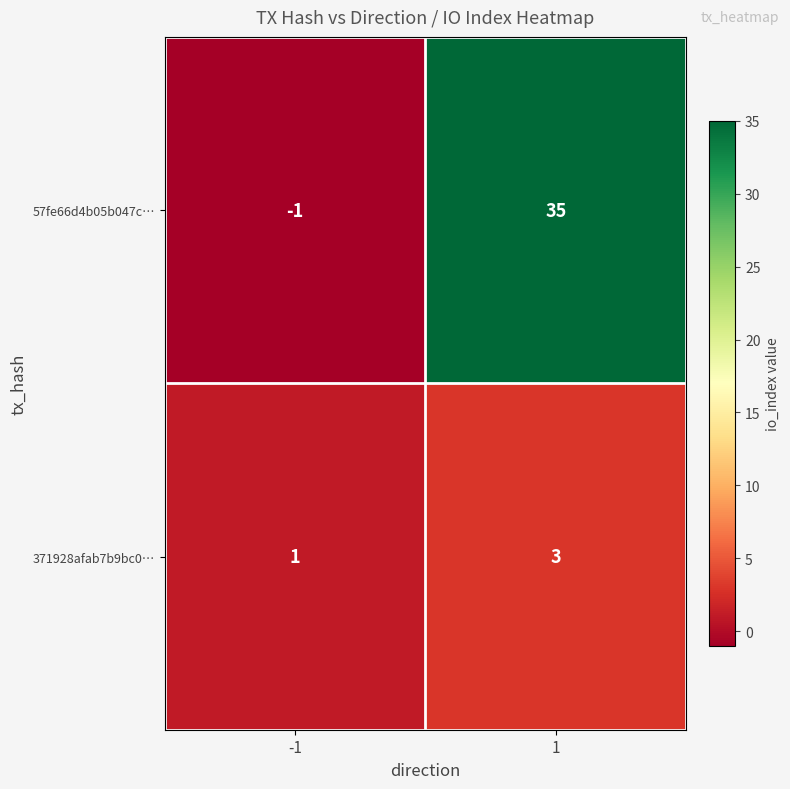

How many categories are shown in the chart?

2